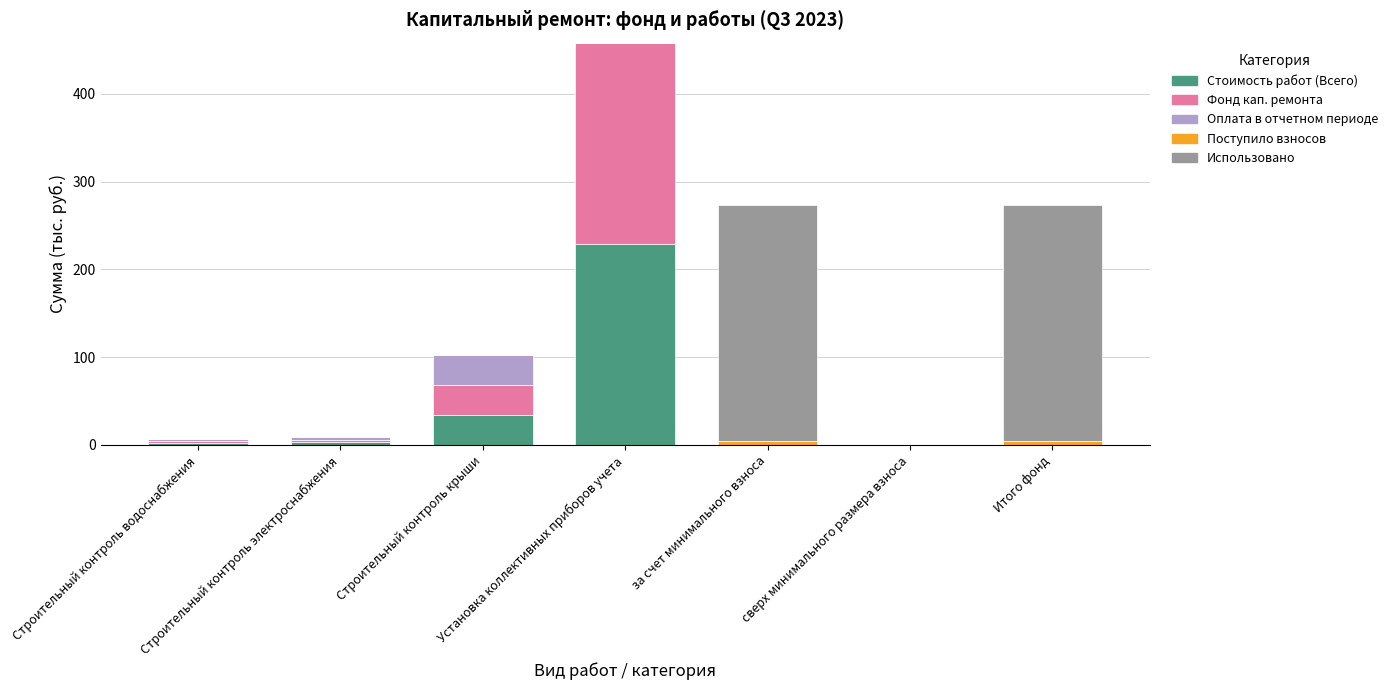

How many distinct data groups are displayed?

5